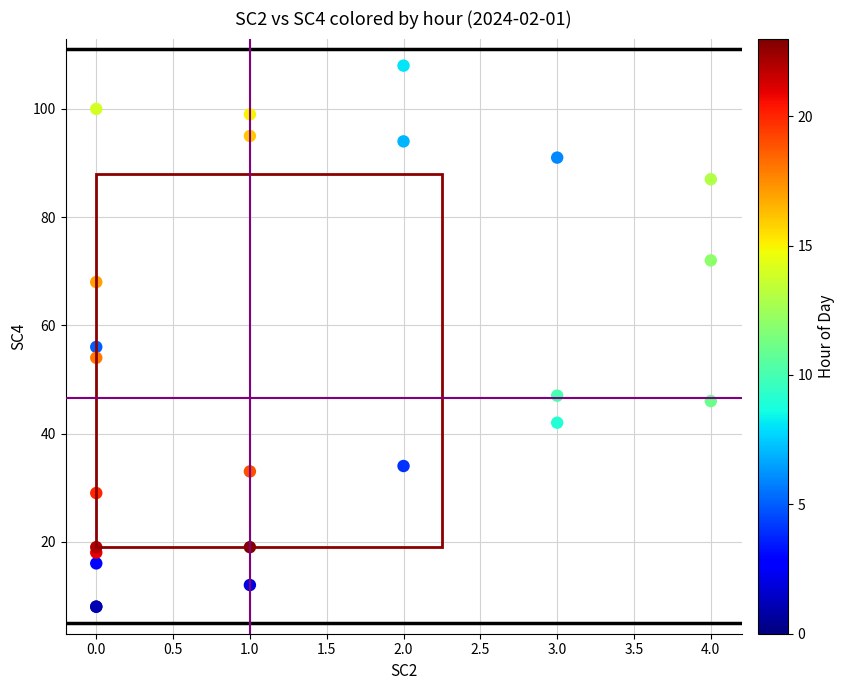

What Y value in the scatter plot is closest to 58?

56